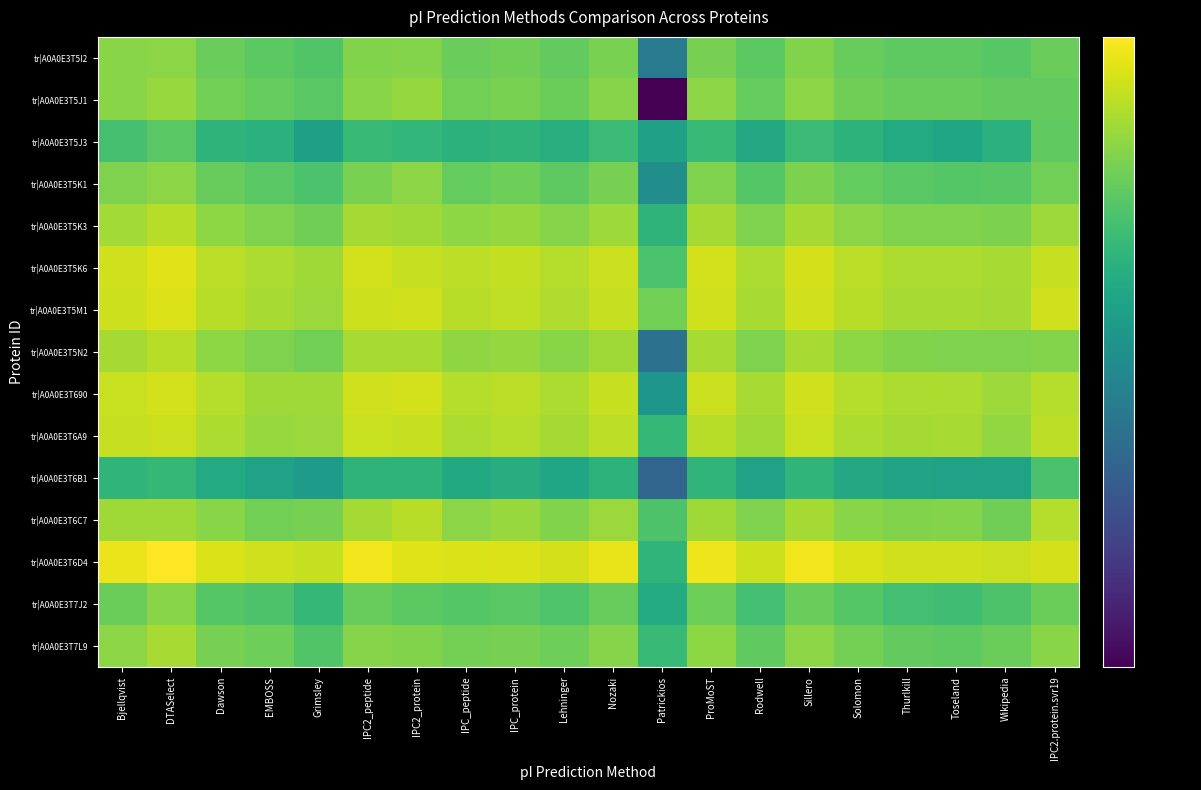

Which series has the largest total across all categories?

tr|A0A0E3T6D4